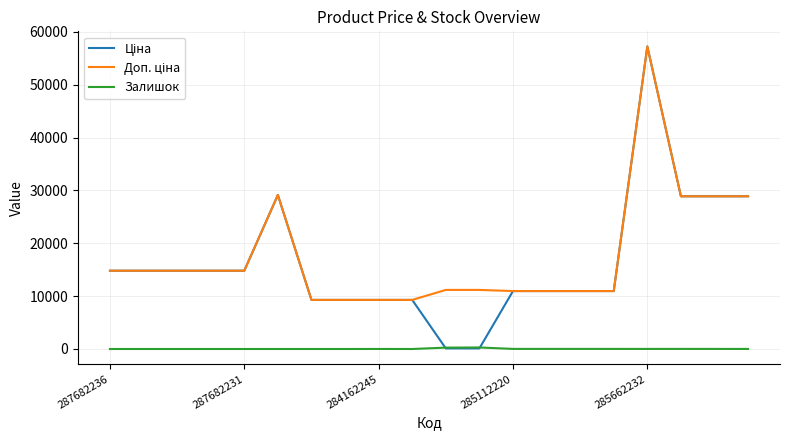

What is the maximum value shown in the chart?

57258.0